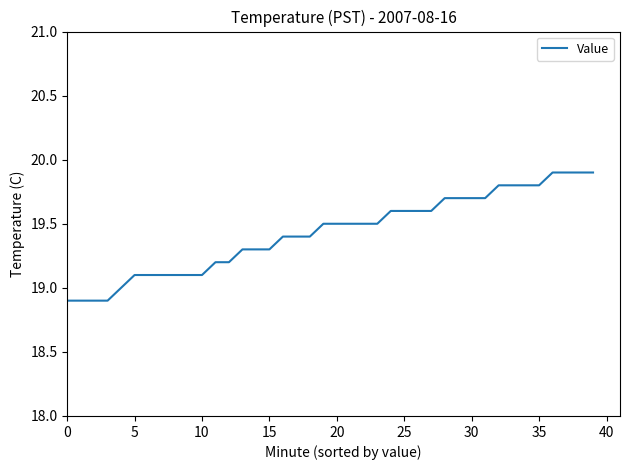

What is the average value?

19.4